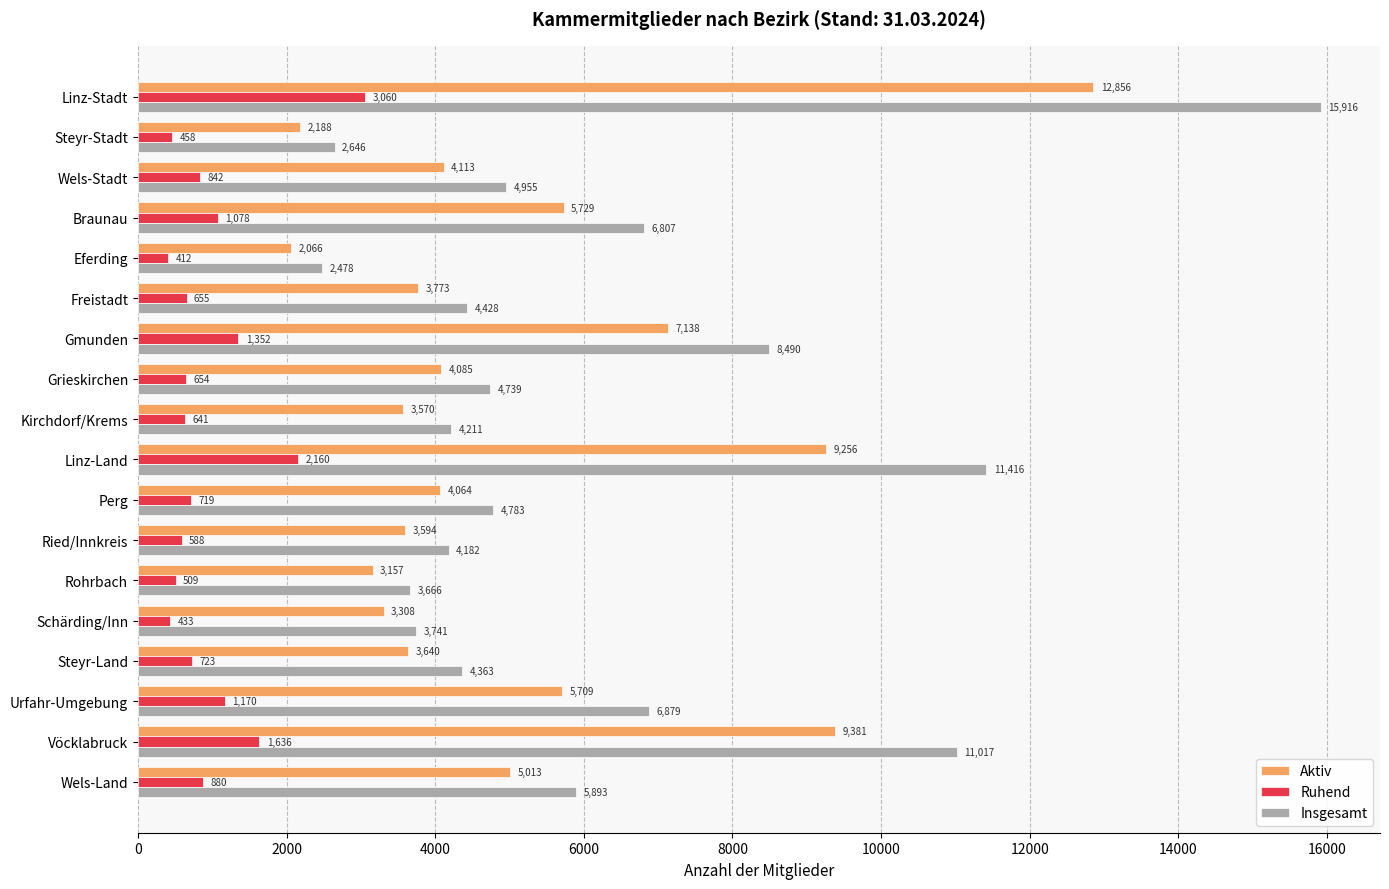

Which series has the widest spread of values?

Insgesamt